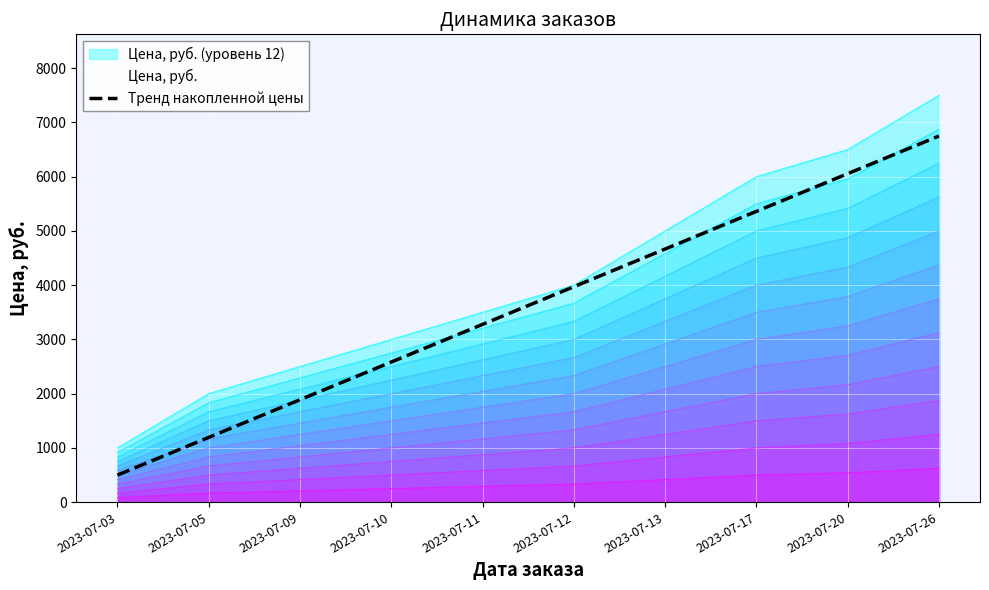

How many values are below 3972?

5